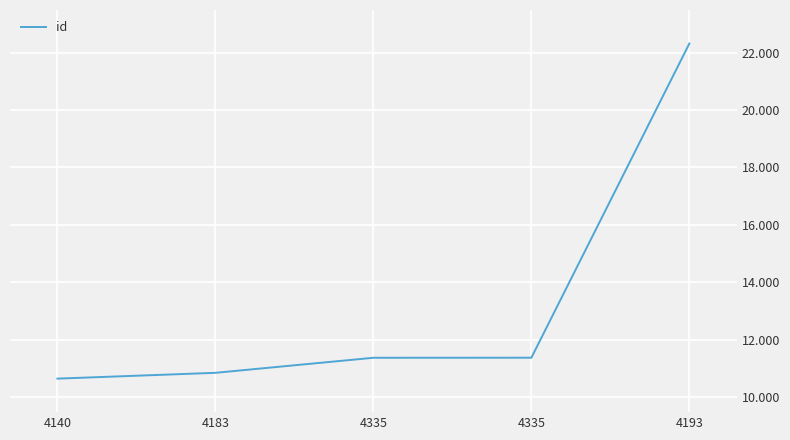

Reading right to left, transcribe all the data shown in this chart.

4193=22315	4335=11380	4335=11378	4183=10854	4140=10652